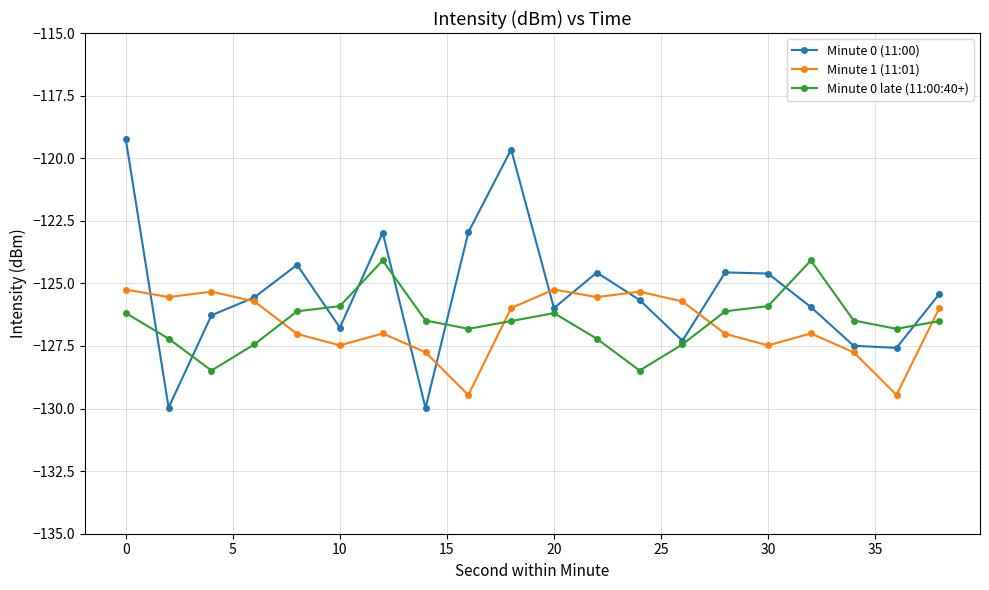

Is this an area chart (filled region under the line)?

No